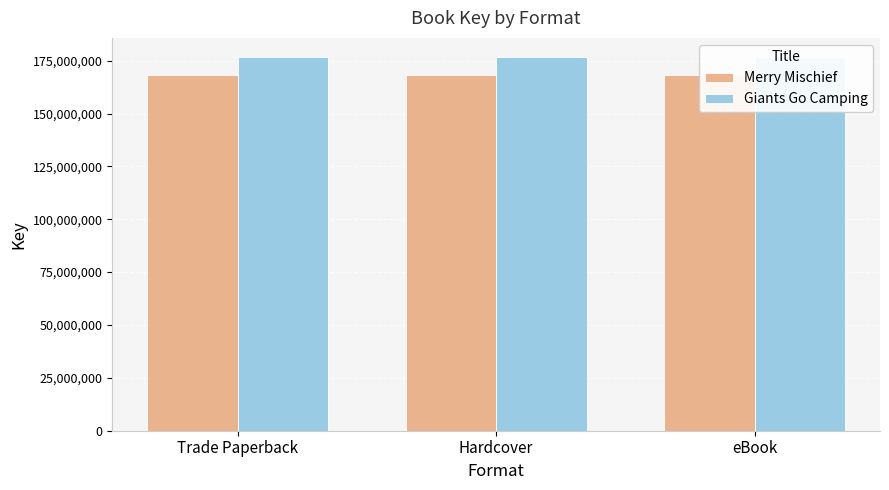

What are all the series names shown in the legend?

Merry Mischief, Giants Go Camping